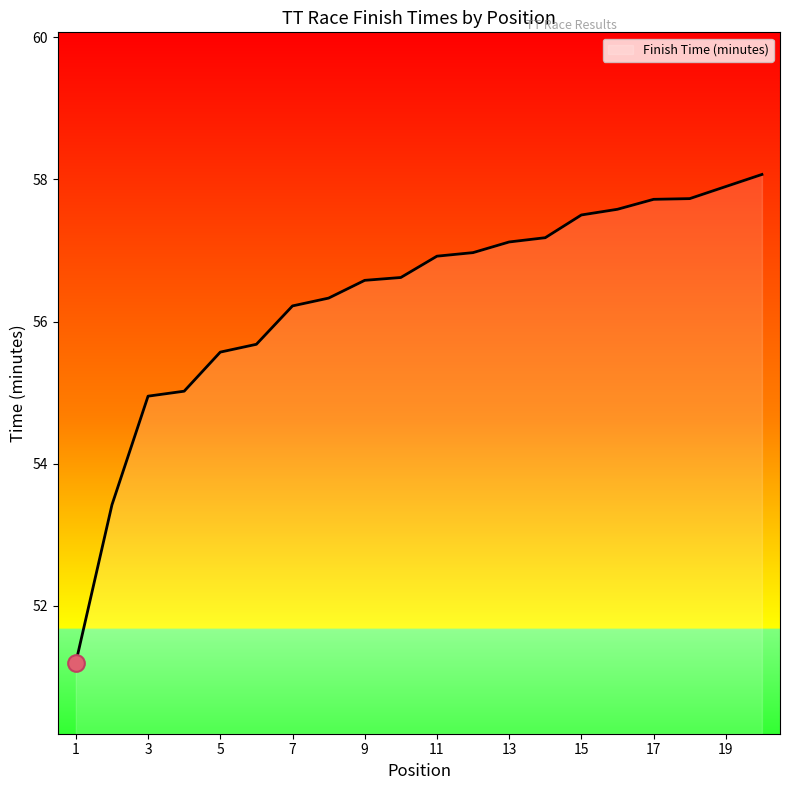

What is the sum of all values?

1126.3